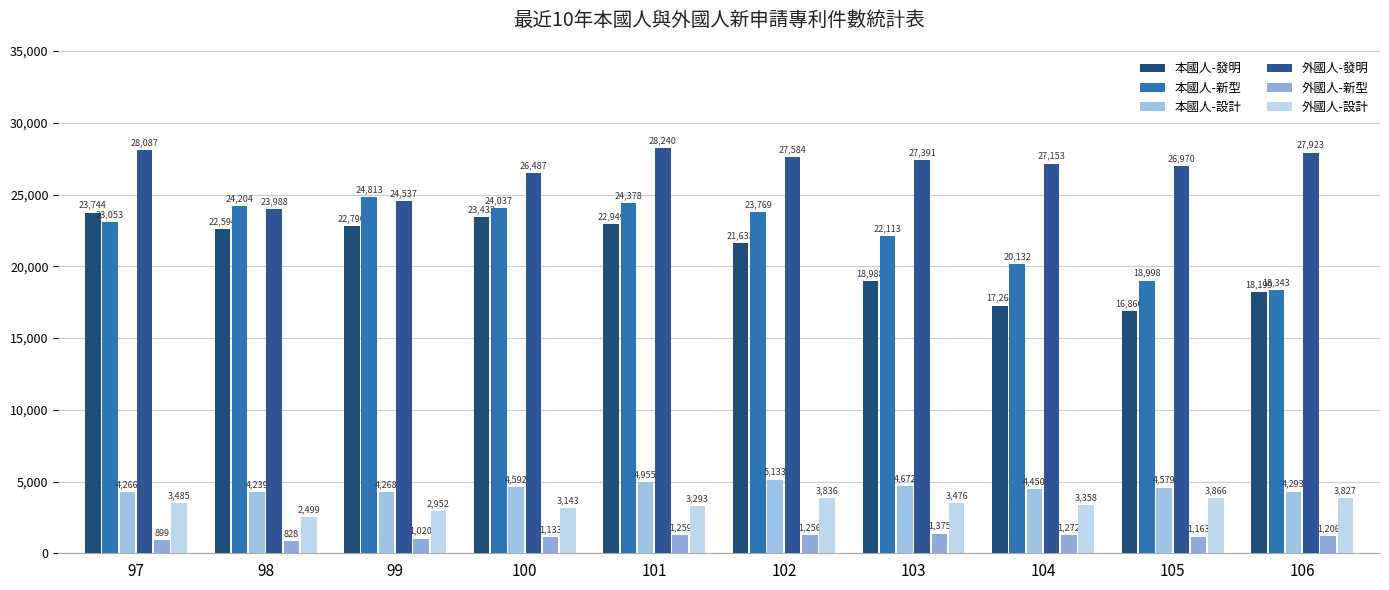

What are all the series names shown in the legend?

本國人-發明, 本國人-新型, 本國人-設計, 外國人-發明, 外國人-新型, 外國人-設計